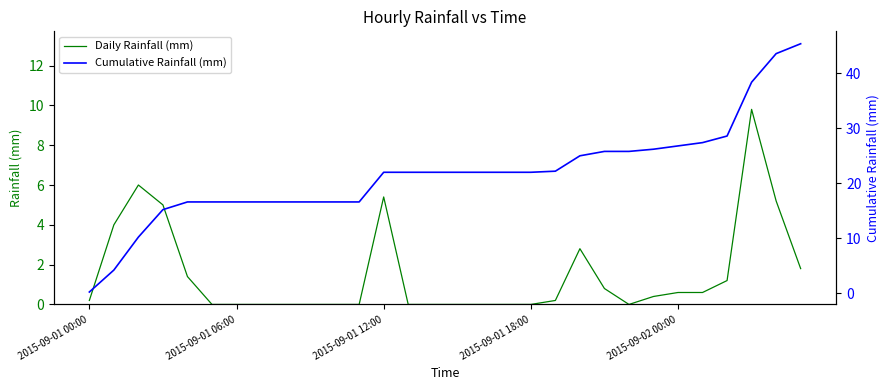

Is this an area chart (filled region under the line)?

No